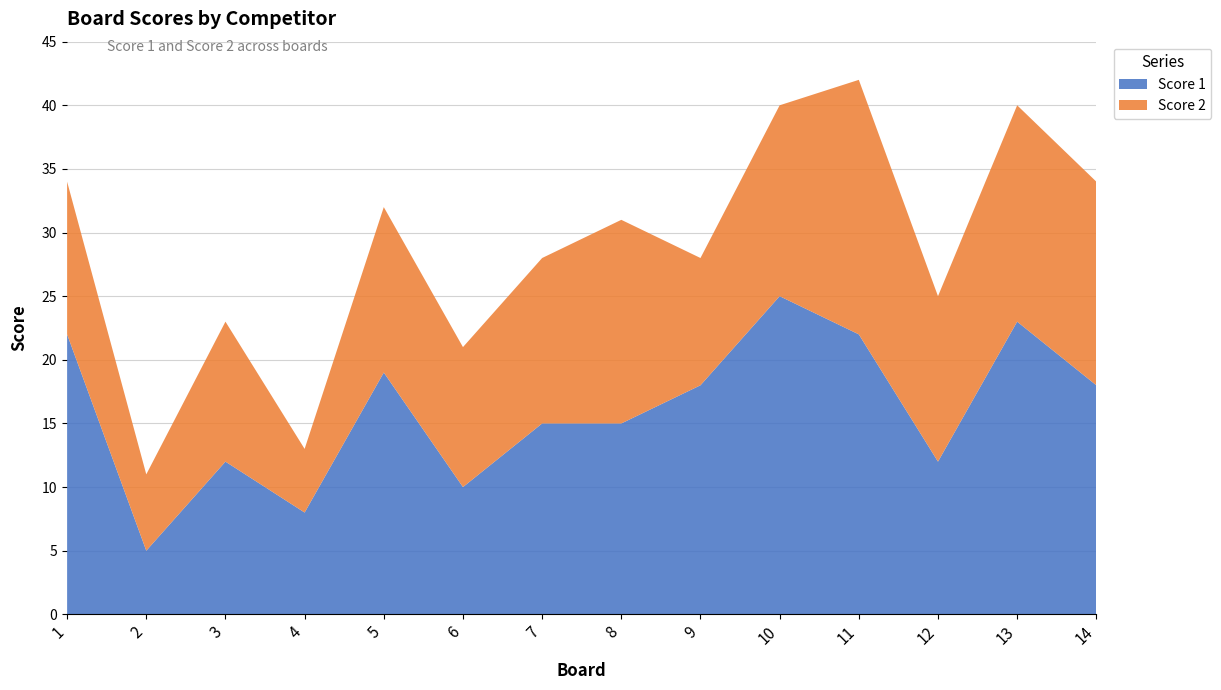

Reading left to right, transcribe all the data shown in this chart.

Score 1: 1=22	2=5	3=12	4=8	5=19	6=10	7=15	8=15	9=18	10=25	11=22	12=12	13=23	14=18
Score 2: 1=12	2=6	3=11	4=5	5=13	6=11	7=13	8=16	9=10	10=15	11=20	12=13	13=17	14=16